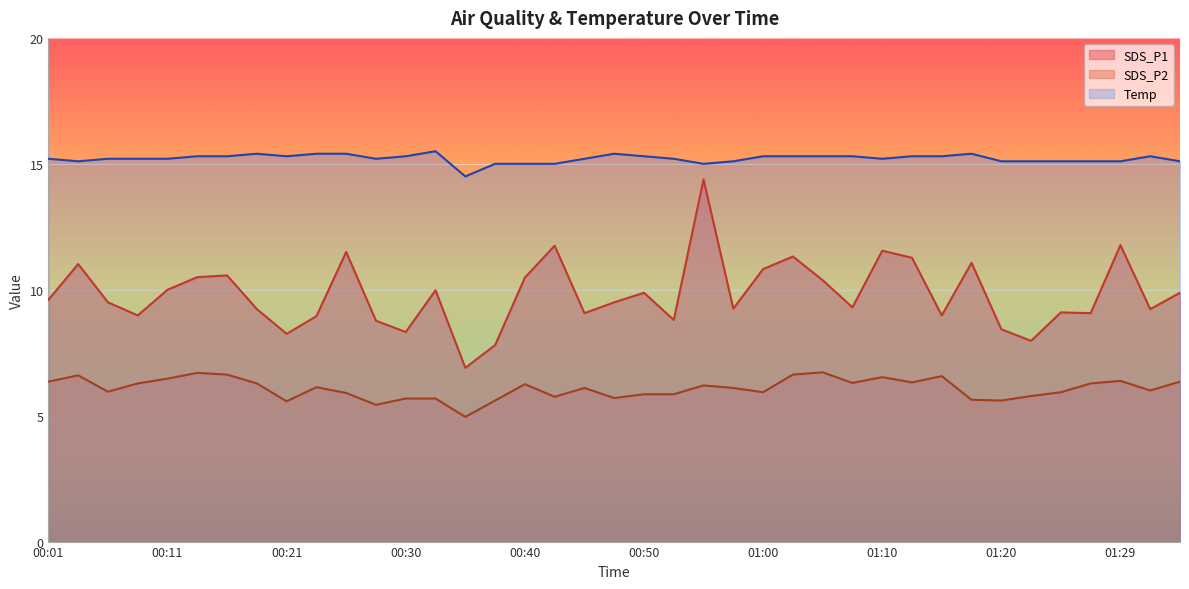

At which label does SDS_P1 reach its peak?

00:55